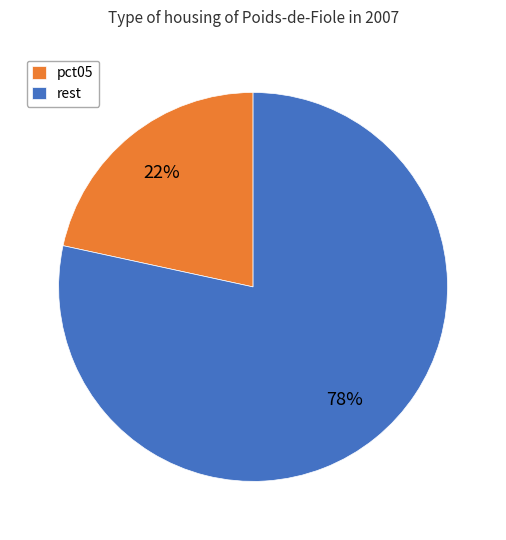

Rank the categories by value from lowest to highest.

pct05, rest